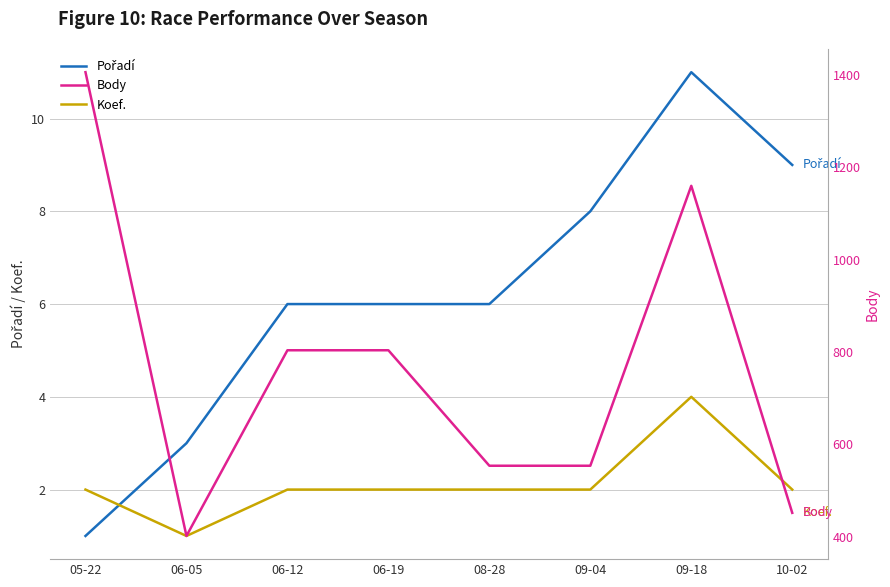

True or false: Koef. has a value of 3 at 05-22.

False